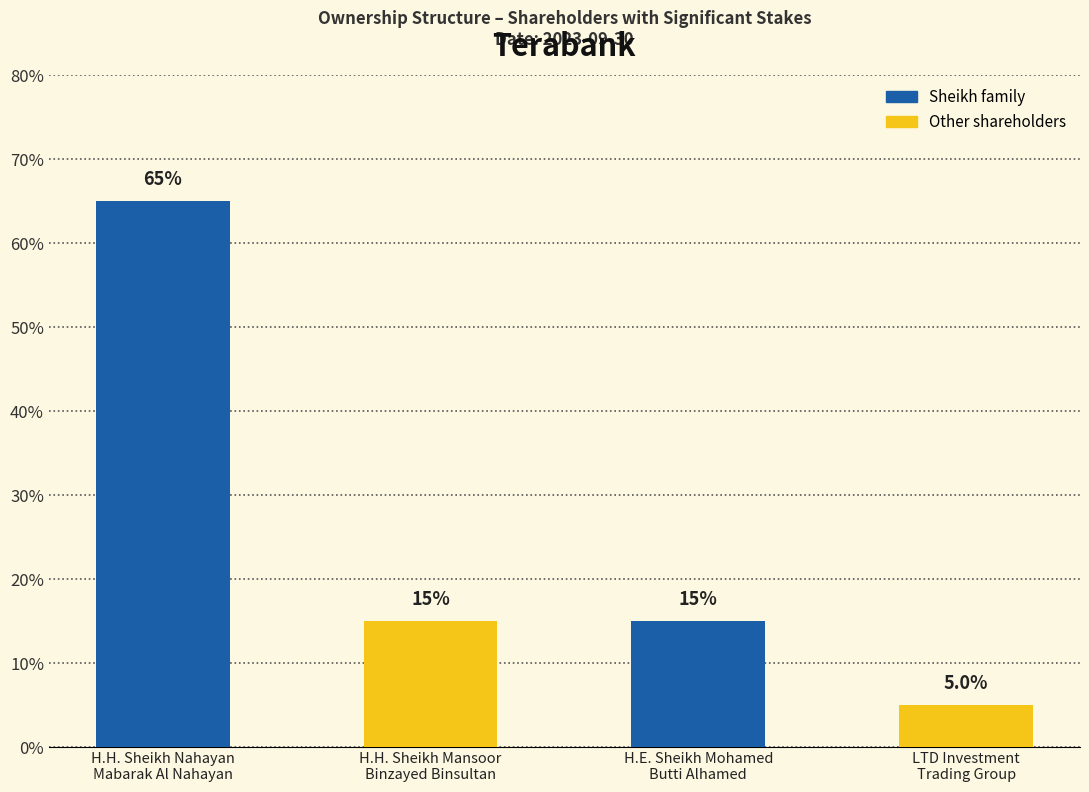

Rank the categories by value from lowest to highest.

LTD Investment
Trading Group, H.H. Sheikh Mansoor
Binzayed Binsultan, H.E. Sheikh Mohamed
Butti Alhamed, H.H. Sheikh Nahayan
Mabarak Al Nahayan